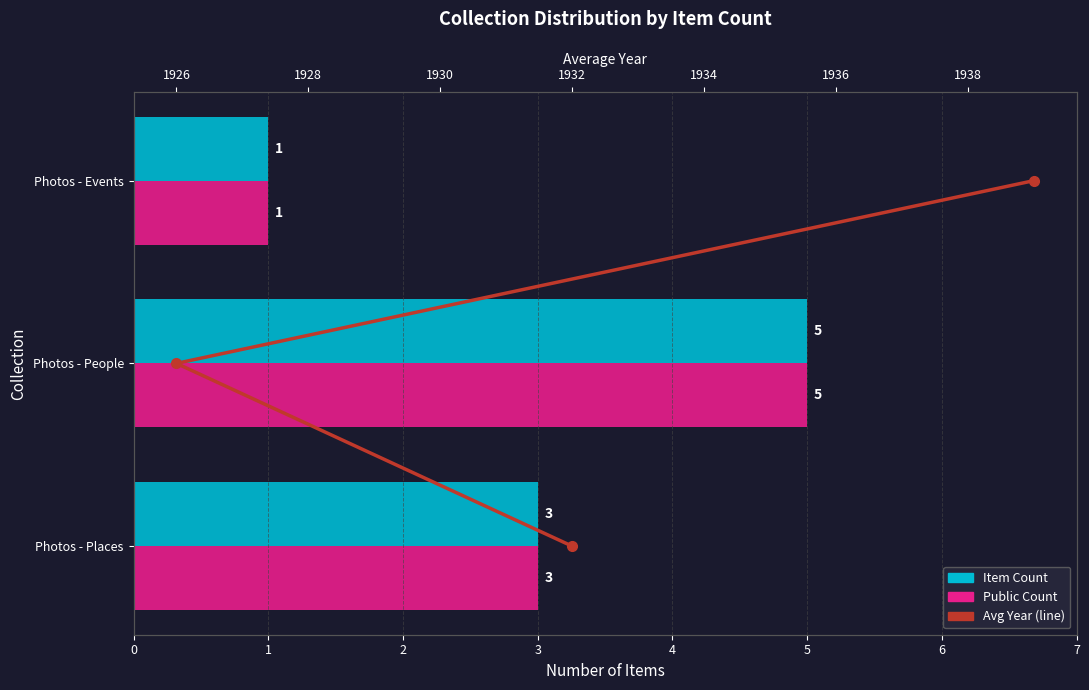

Which series has the largest range (max minus min)?

Item Count